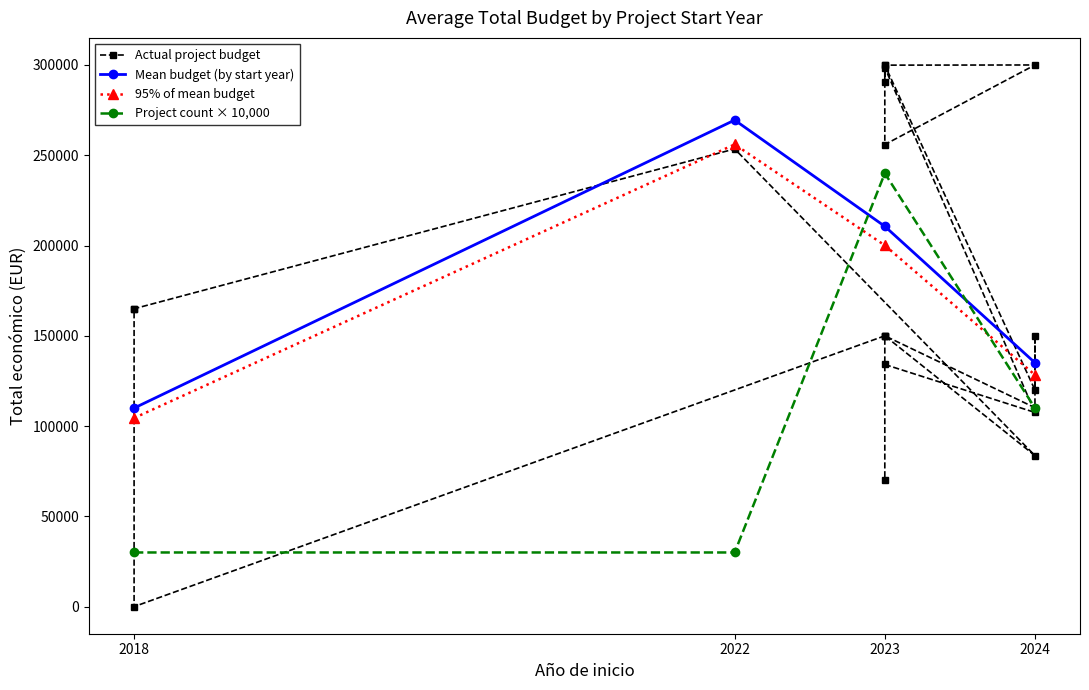

List the labels in order of value, smallest first.

2018, 2023, 2024, 2024, 2024, 2024, 2023, 2024, 2023, 2023, 2023, 2018, 2018, 2022, 2023, 2023, 2023, 2023, 2023, 2024